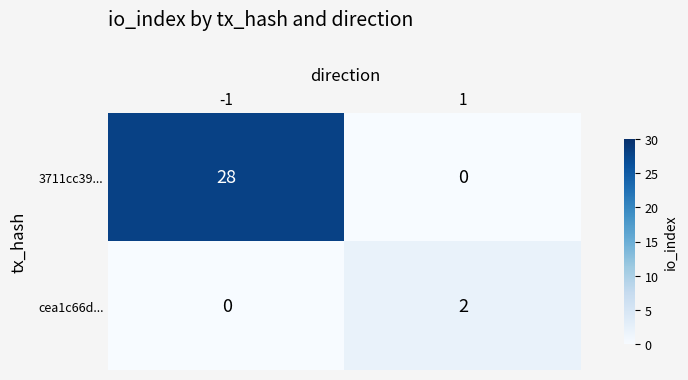

Reading left to right, extract all data points from this chart.

3711cc39...: -1=28	1=0
cea1c66d...: -1=0	1=2